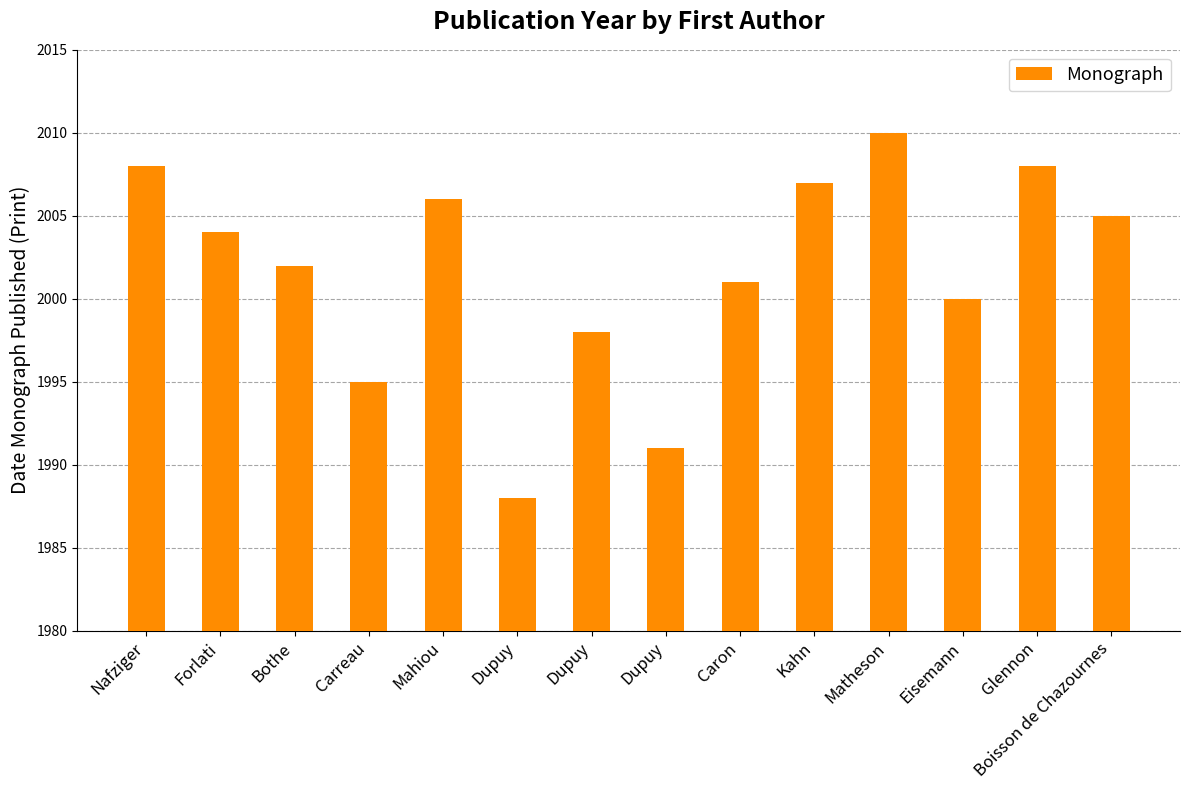

What is the average value?

2002